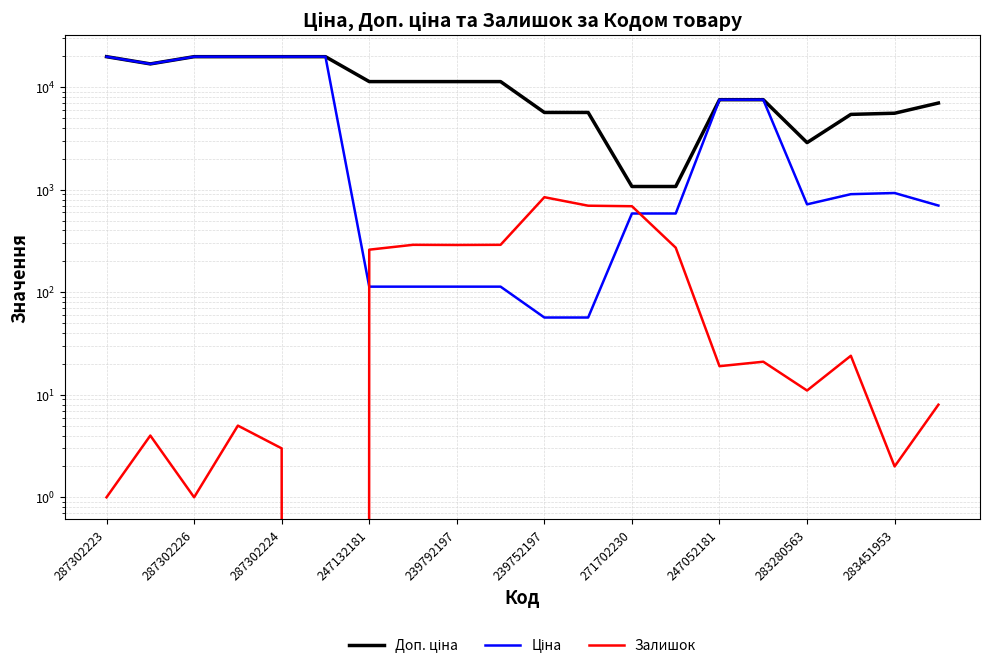

Is it true that Залишок equals 24.0 at 17?

True